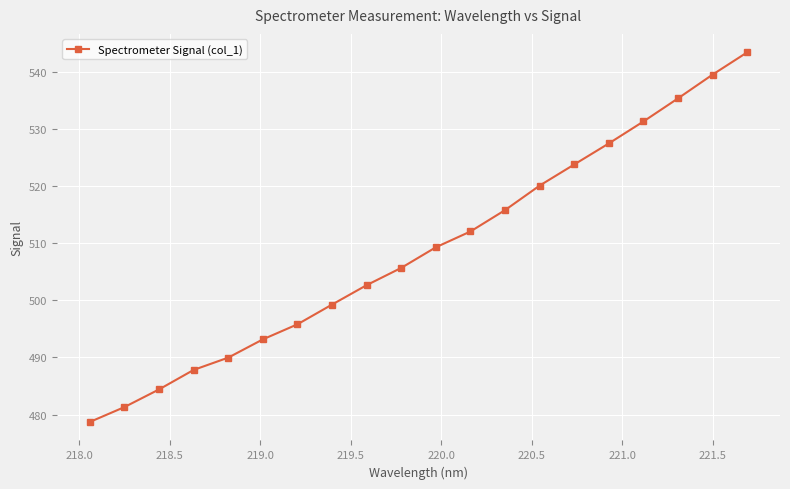

What is the smallest value displayed?

478.7